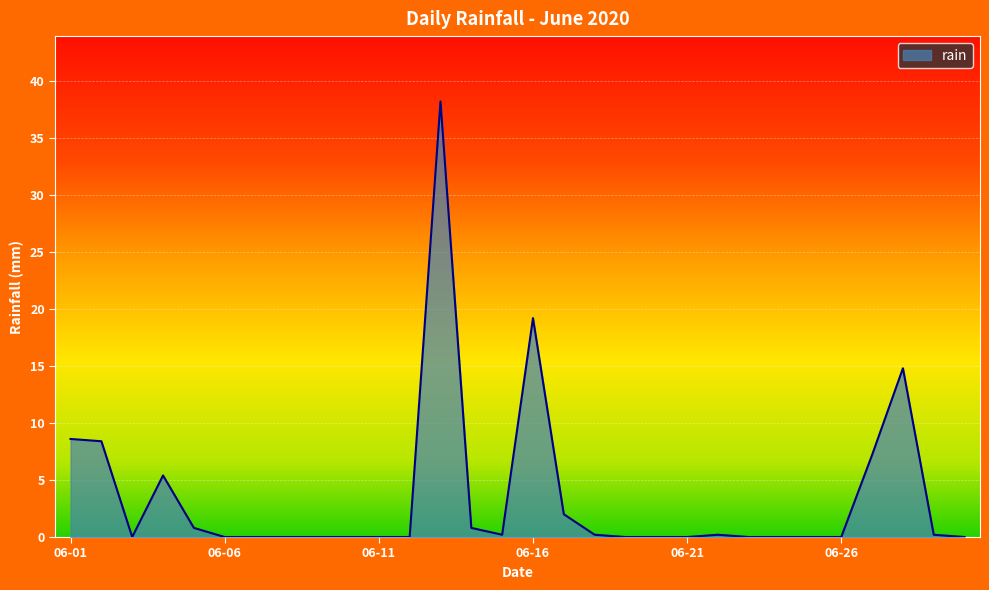

What is the difference between the maximum and second lowest values?

38.2